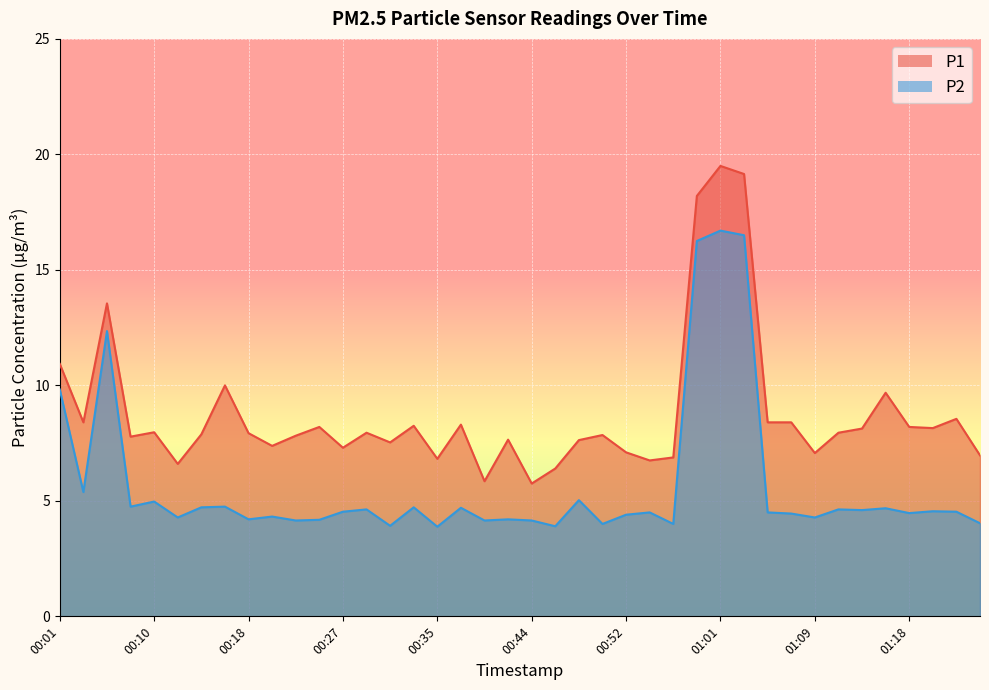

What is the minimum value shown in the chart?

3.9